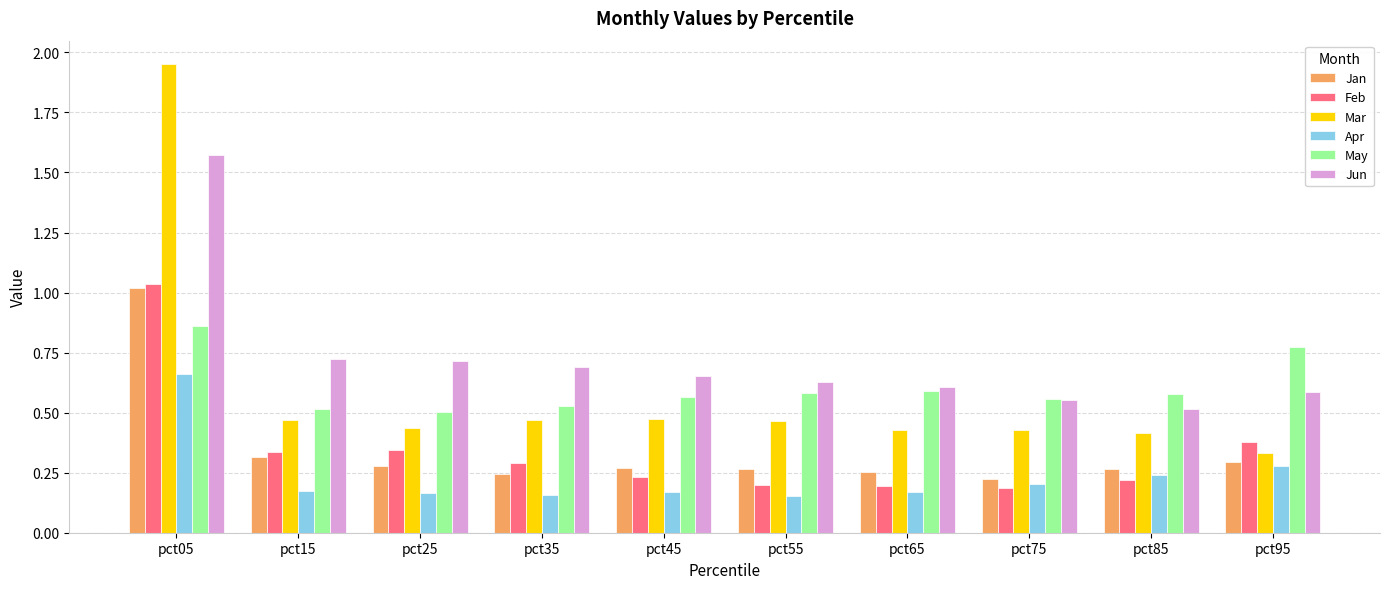

Between pct35 and pct55, which series saw the biggest shift?

Feb